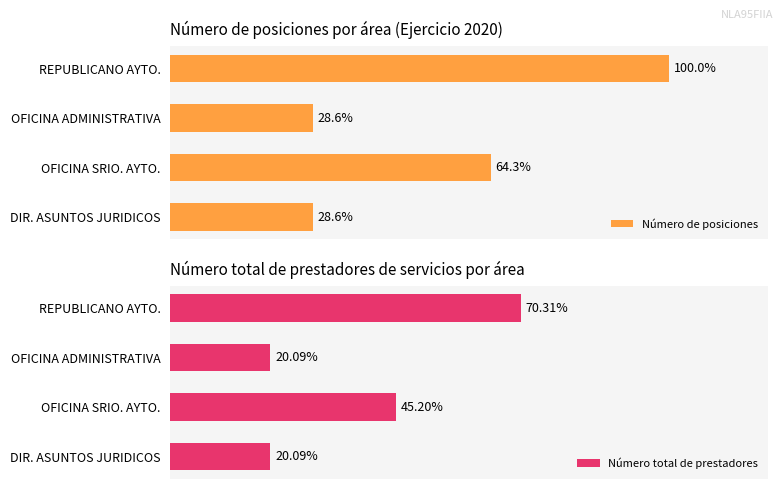

At which label does Número total de prestadores reach its peak?

REPUBLICANO AYTO.